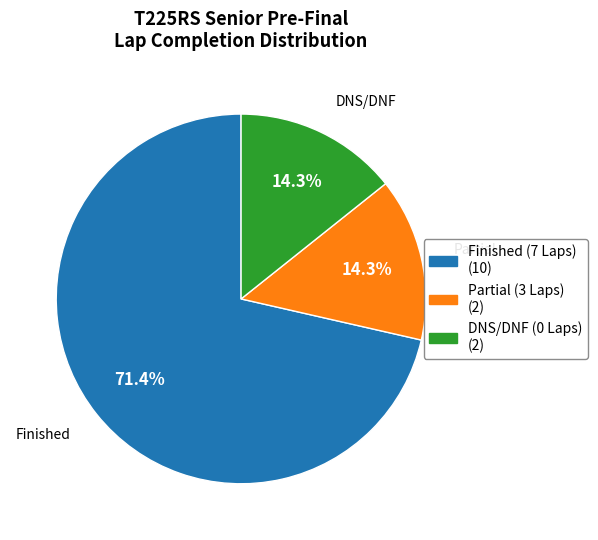

Is there any slice that represents more than half of the pie?

Yes